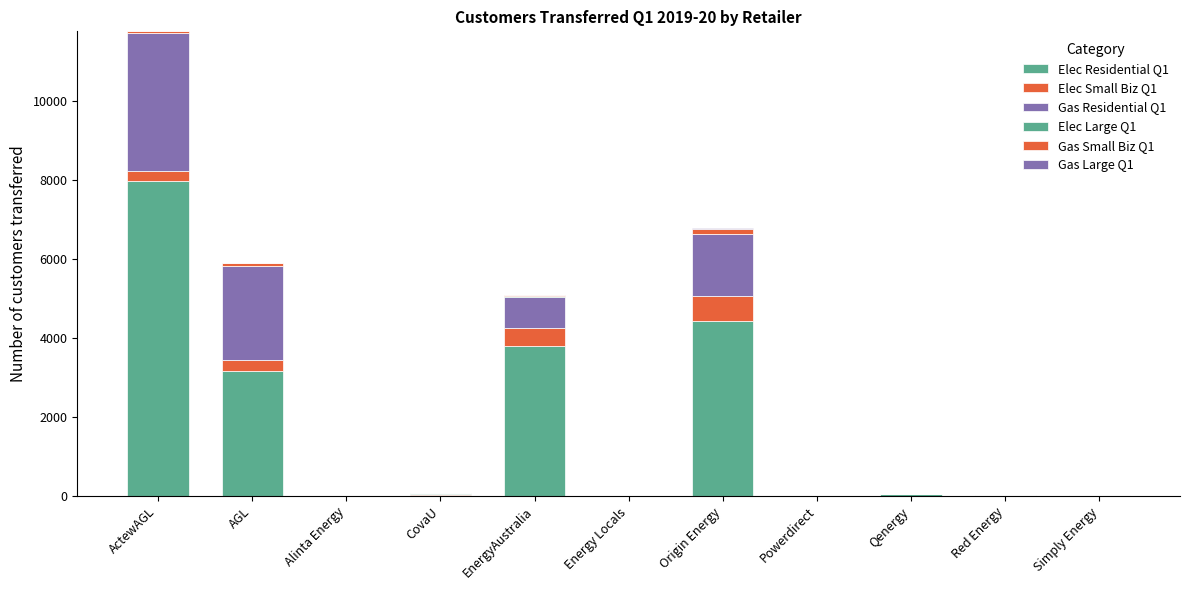

How many series are shown in this chart?

6